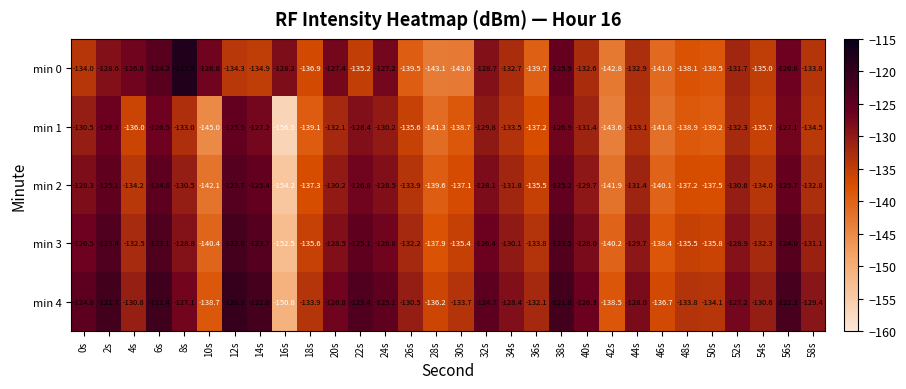

Is it true that min 3 equals -132.2 at 26s?

True